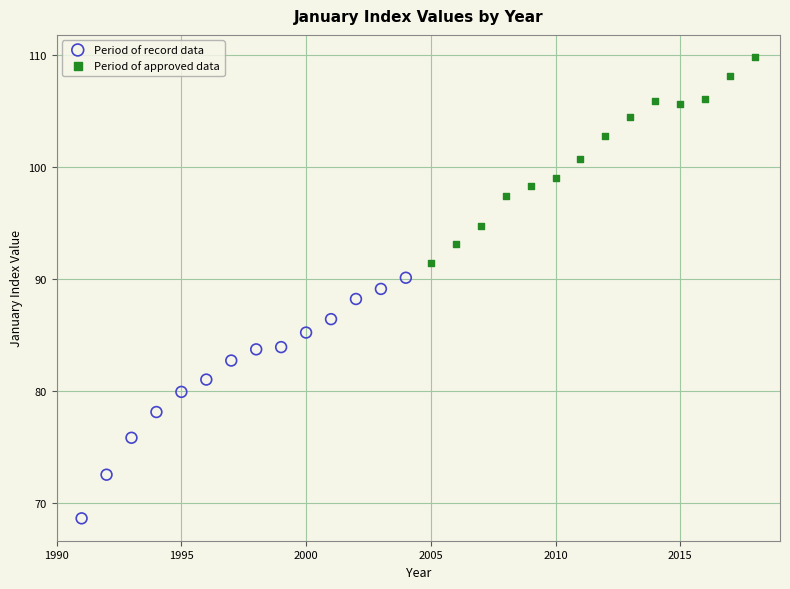

Which series has the widest spread of Y values?

Period of record data